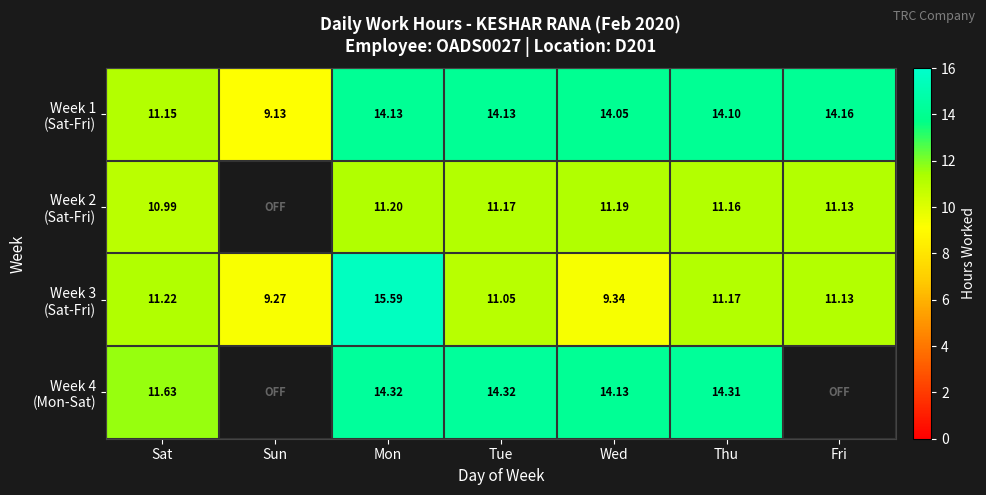

At how many categories does at least one series exceed 15?

1